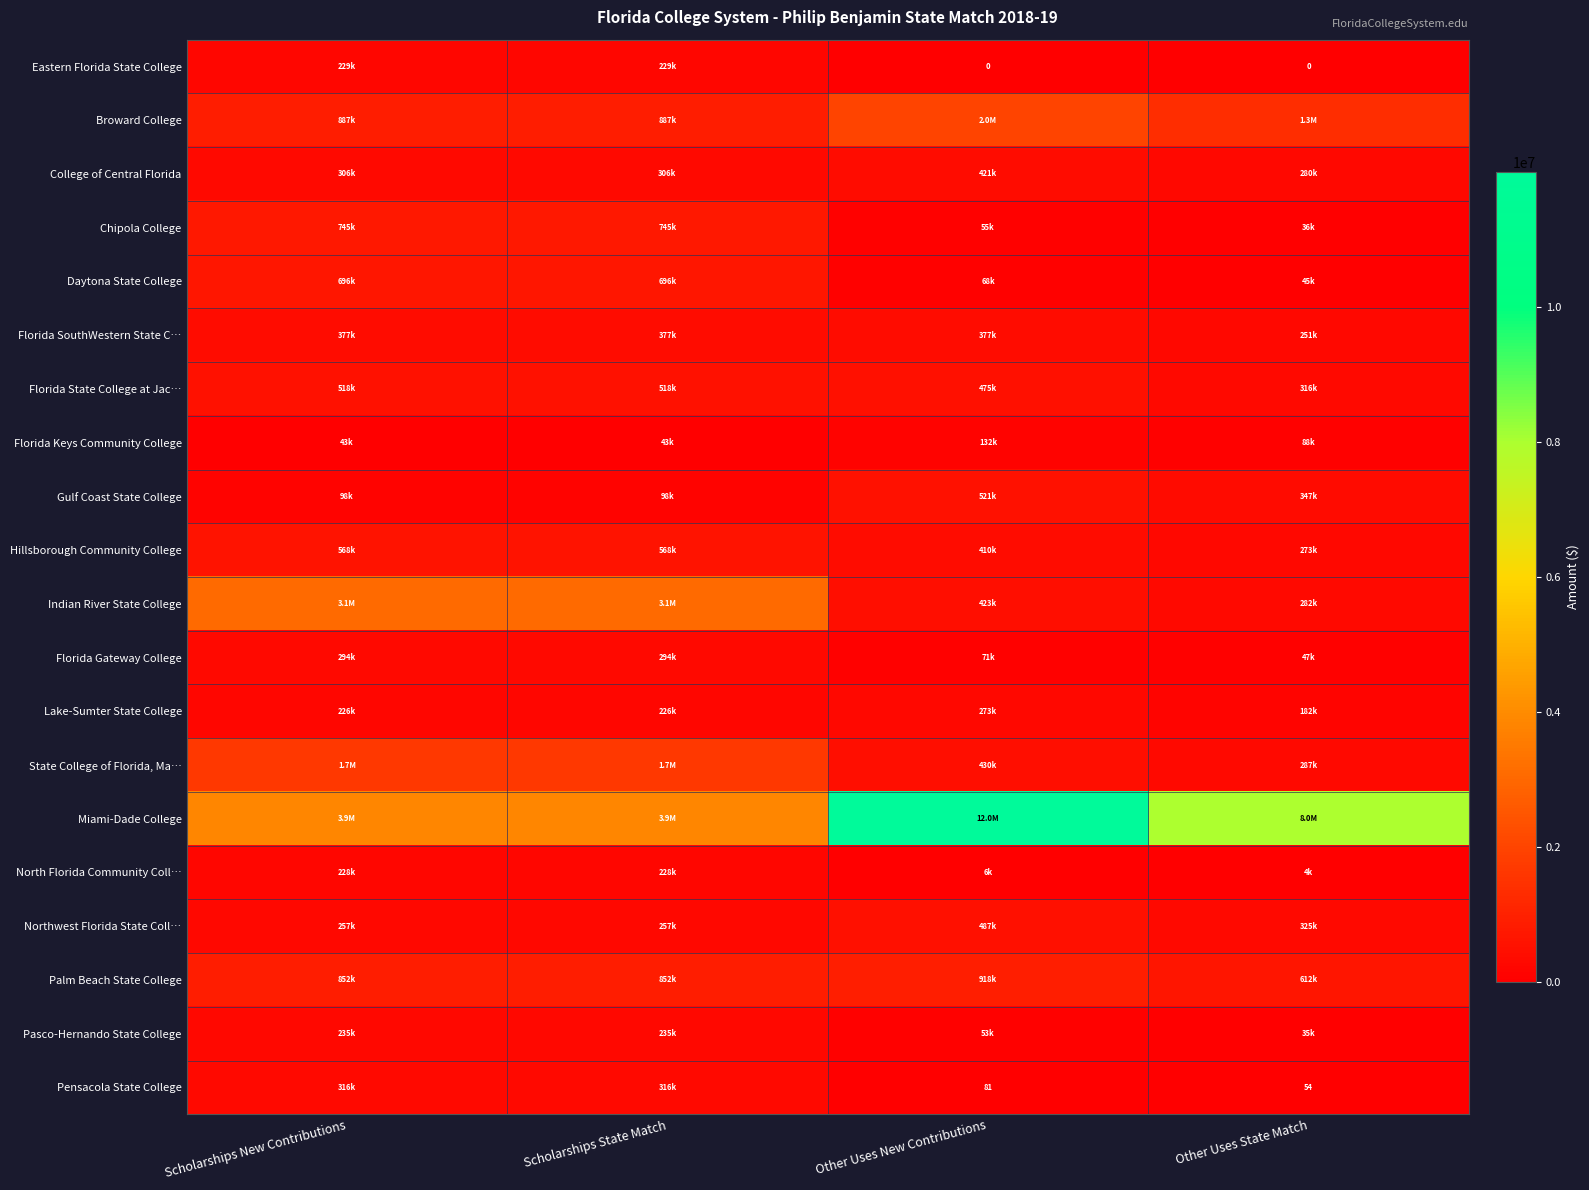

Which has a higher value, Scholarships State Match or Other Uses State Match?

Scholarships State Match